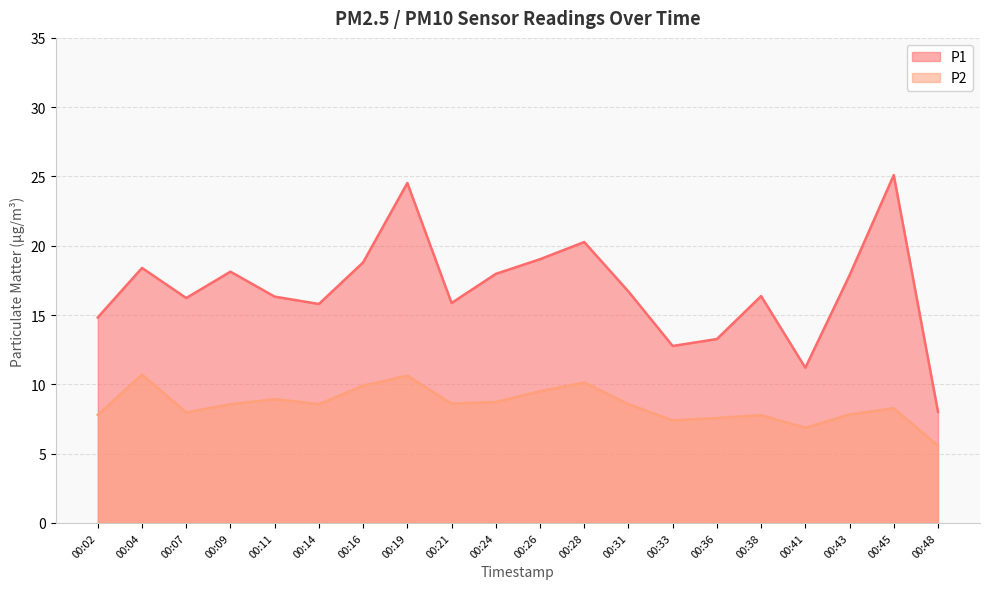

The P2 series shows 14.0 at 00:16. True or false?

False